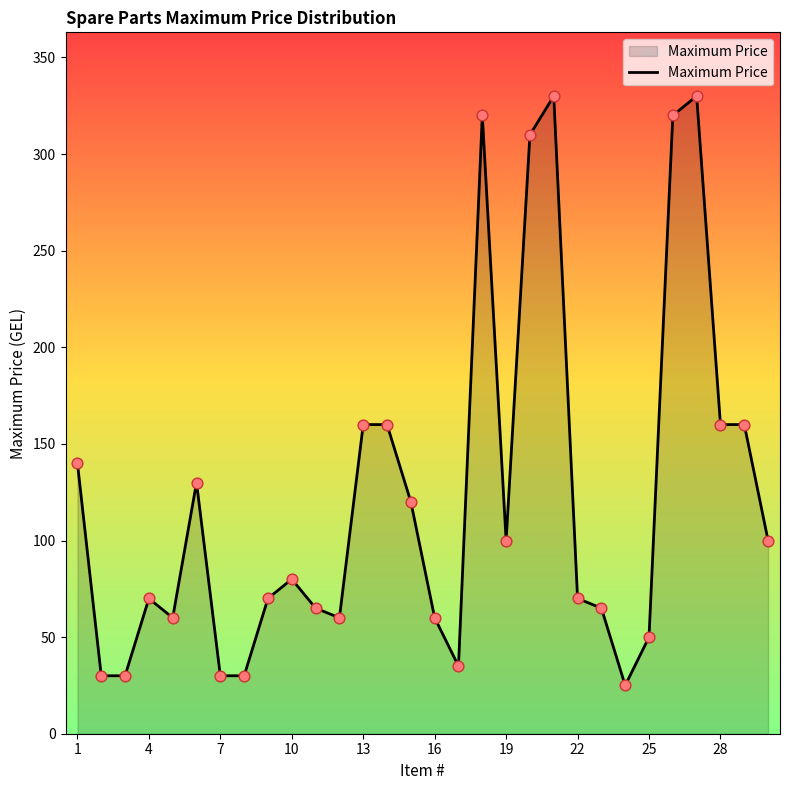

What is the maximum value shown in the chart?

330